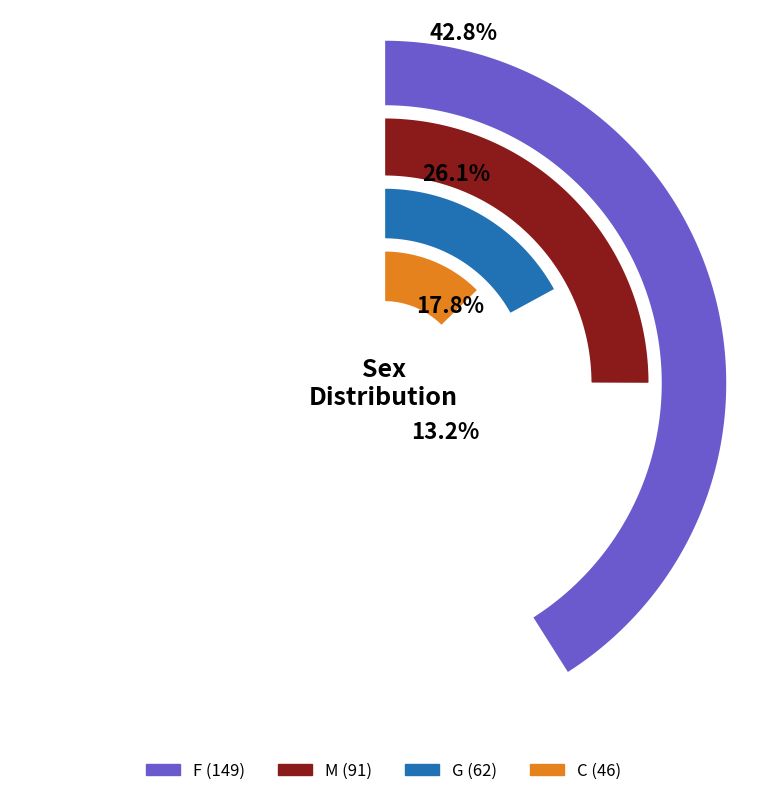

Rank the categories by value from highest to lowest.

F, M, G, C